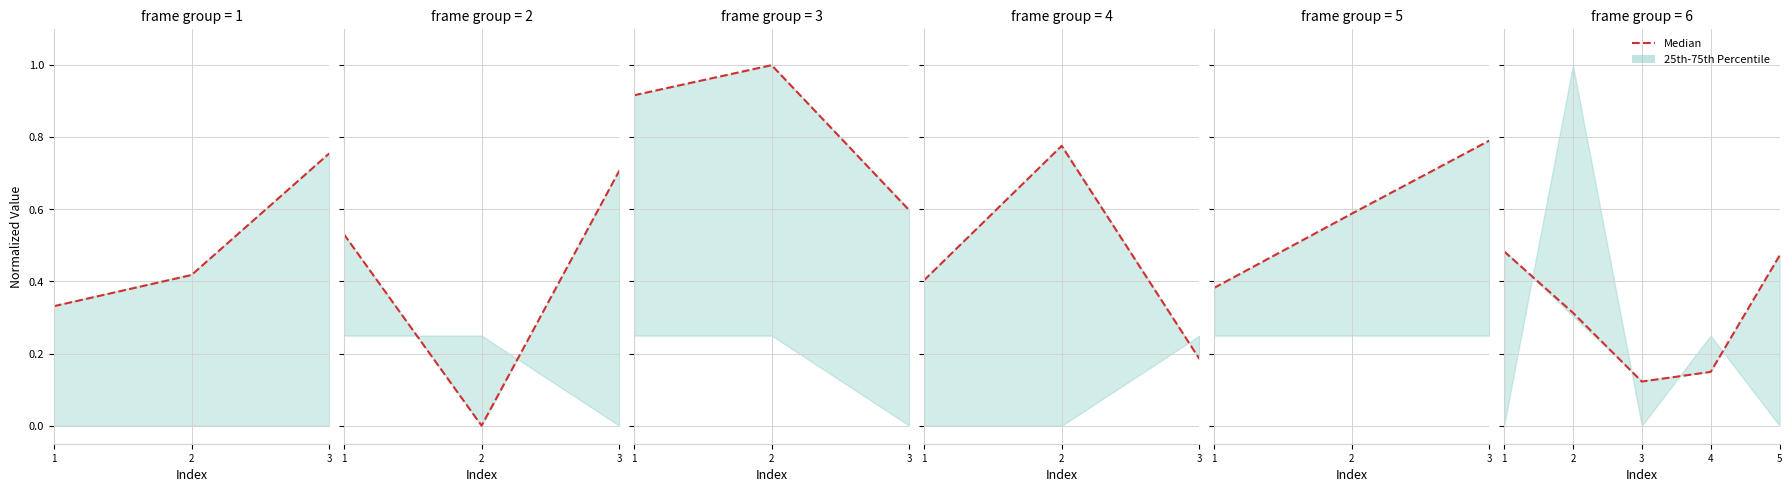

Which category has the lowest value across all series?

3